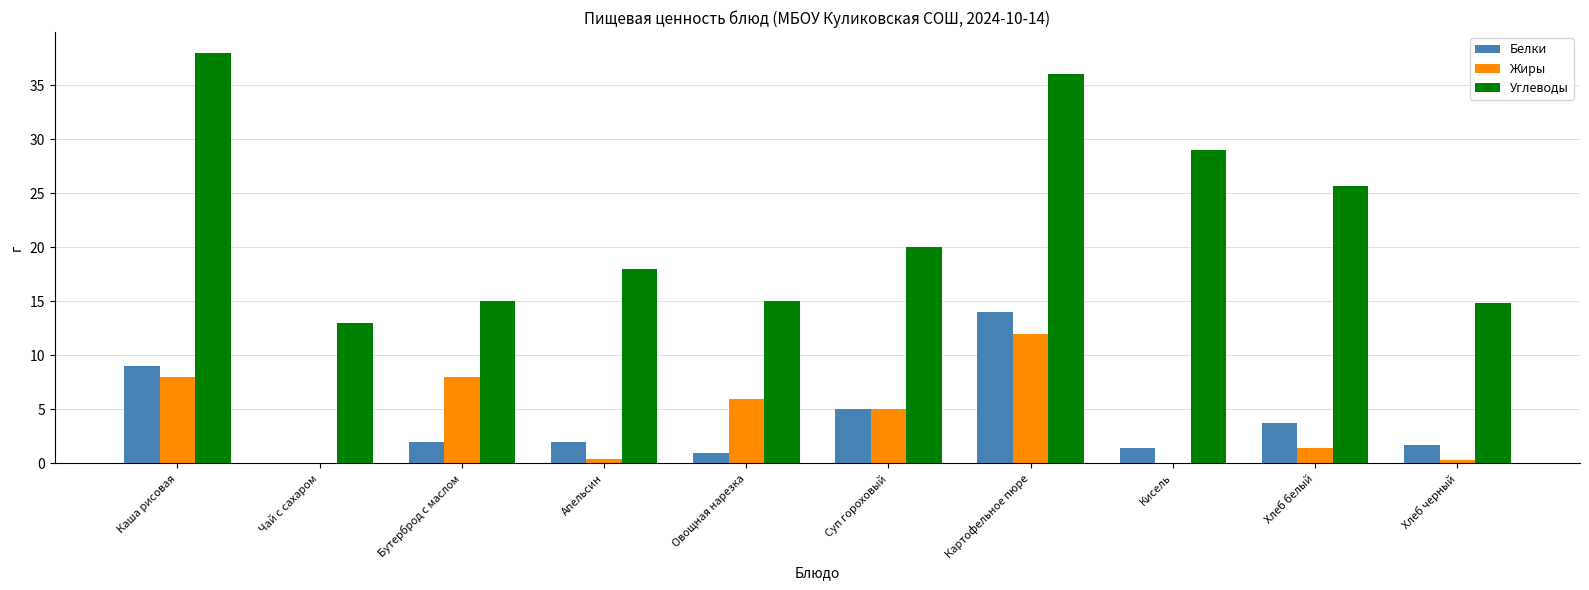

What is the difference between the Углеводы values at Каша рисовая and Картофельное пюре?

2.0